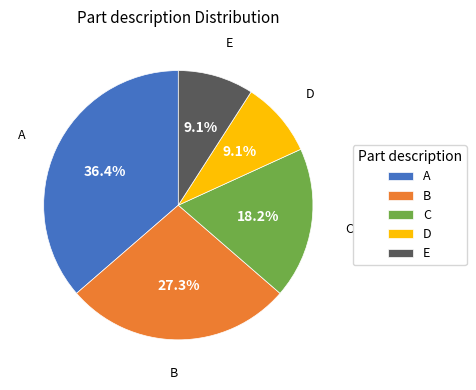

To the nearest percent, what is the average slice percentage?

20%